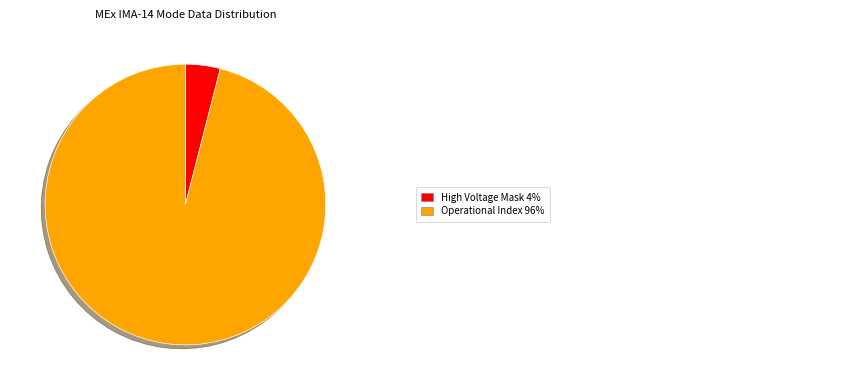

How many segments does this pie chart have?

2